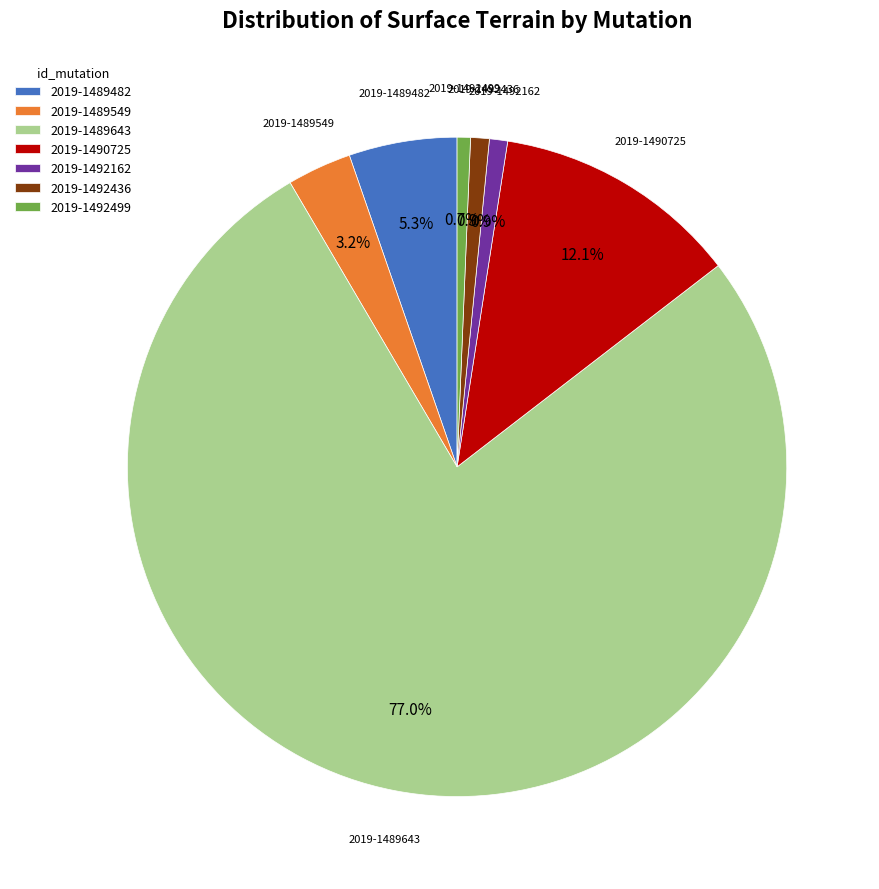

Which has a higher value, 2019-1489482 or 2019-1492436?

2019-1489482